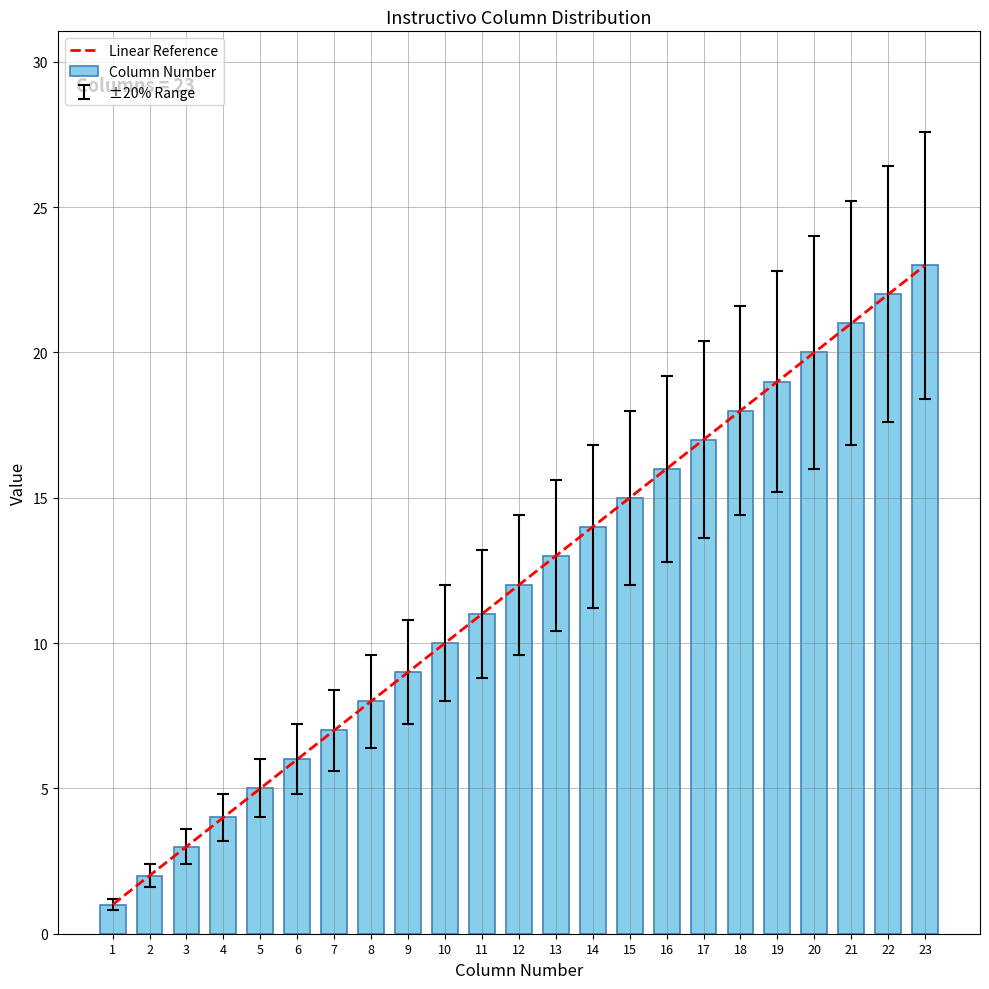

What is the value of the 4th bar from the left?

4